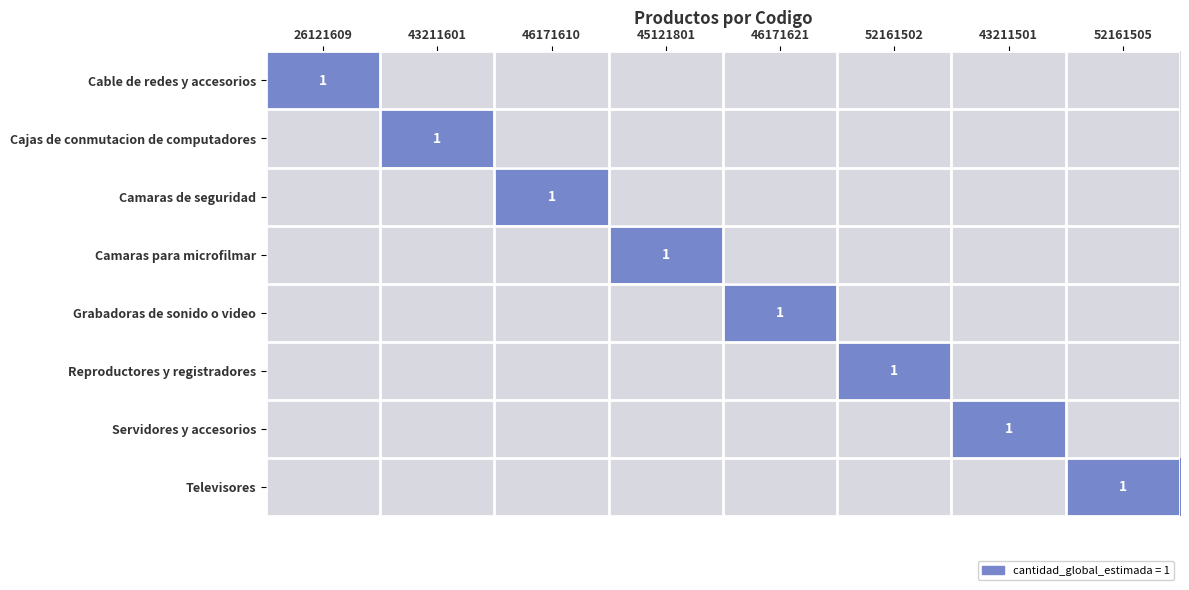

Which series has the largest range (max minus min)?

Cable de redes y accesorios